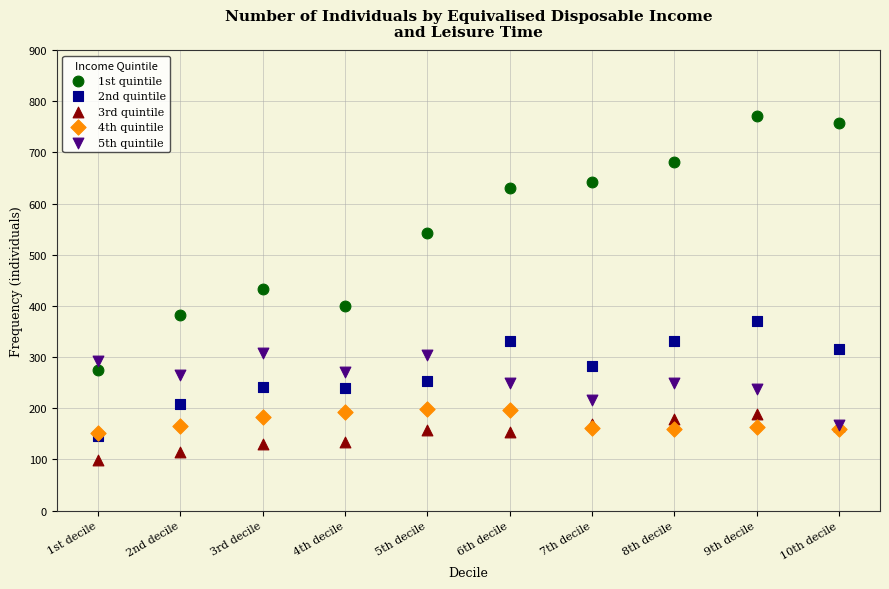

In the 1st quintile series, what Y value is closest to 523?

543